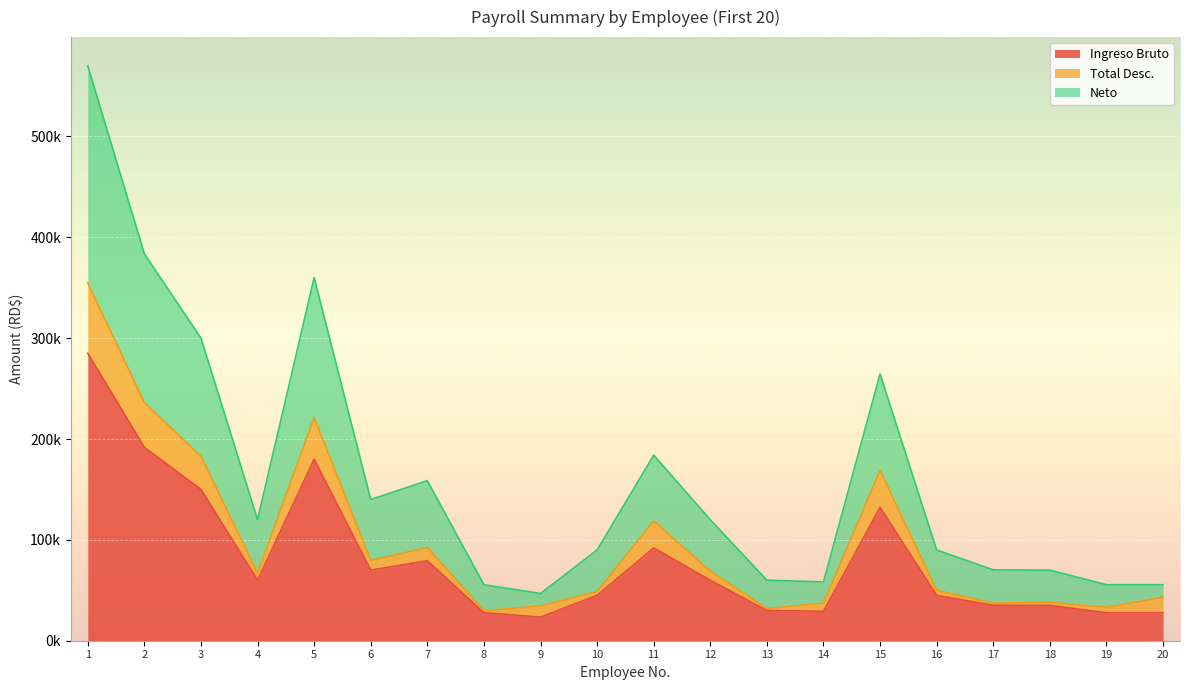

True or false: Neto and Ingreso Bruto intersect in this chart.

False